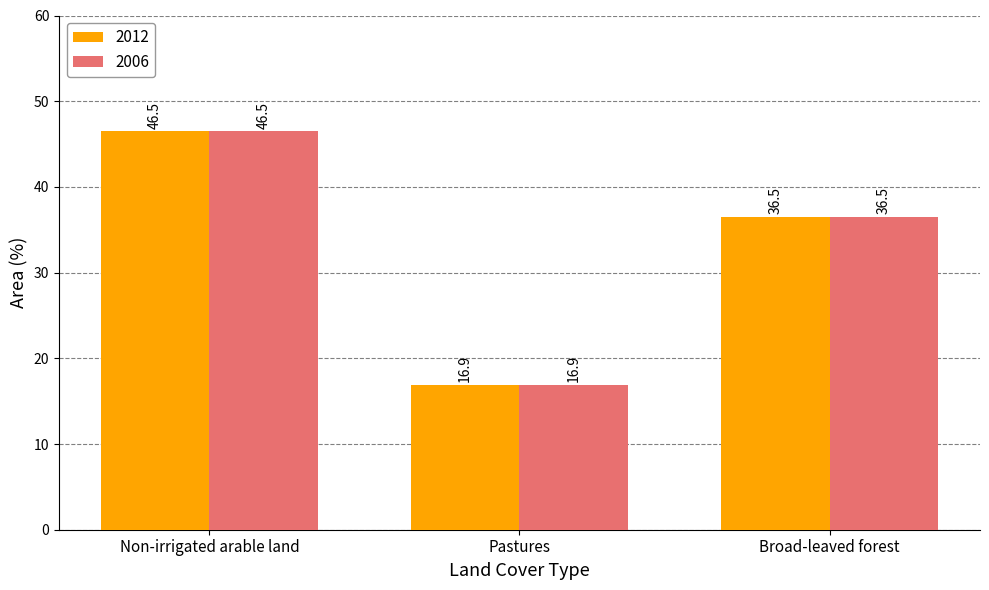

Rank the categories by 2012 value from lowest to highest.

Pastures, Broad-leaved forest, Non-irrigated arable land